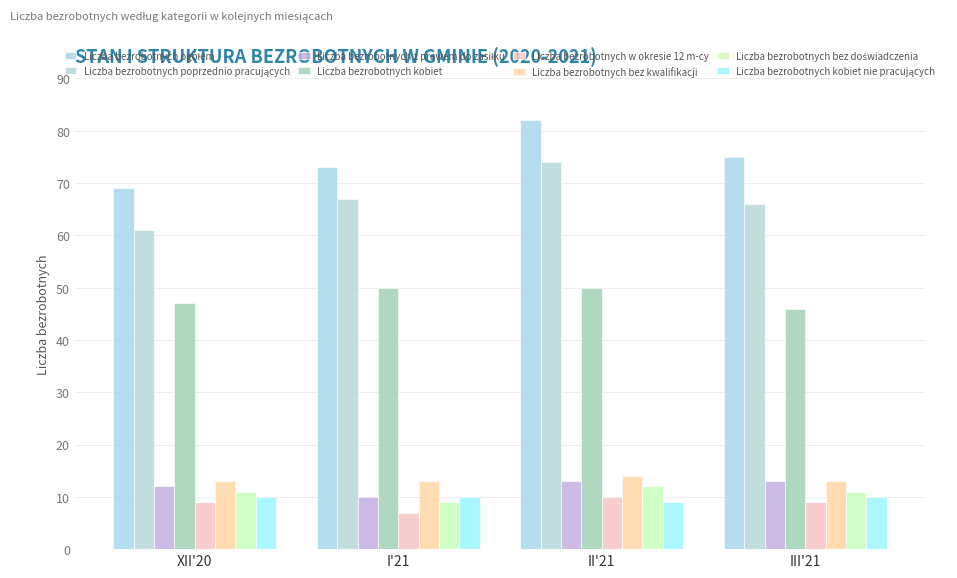

How many bars are there in total?

32